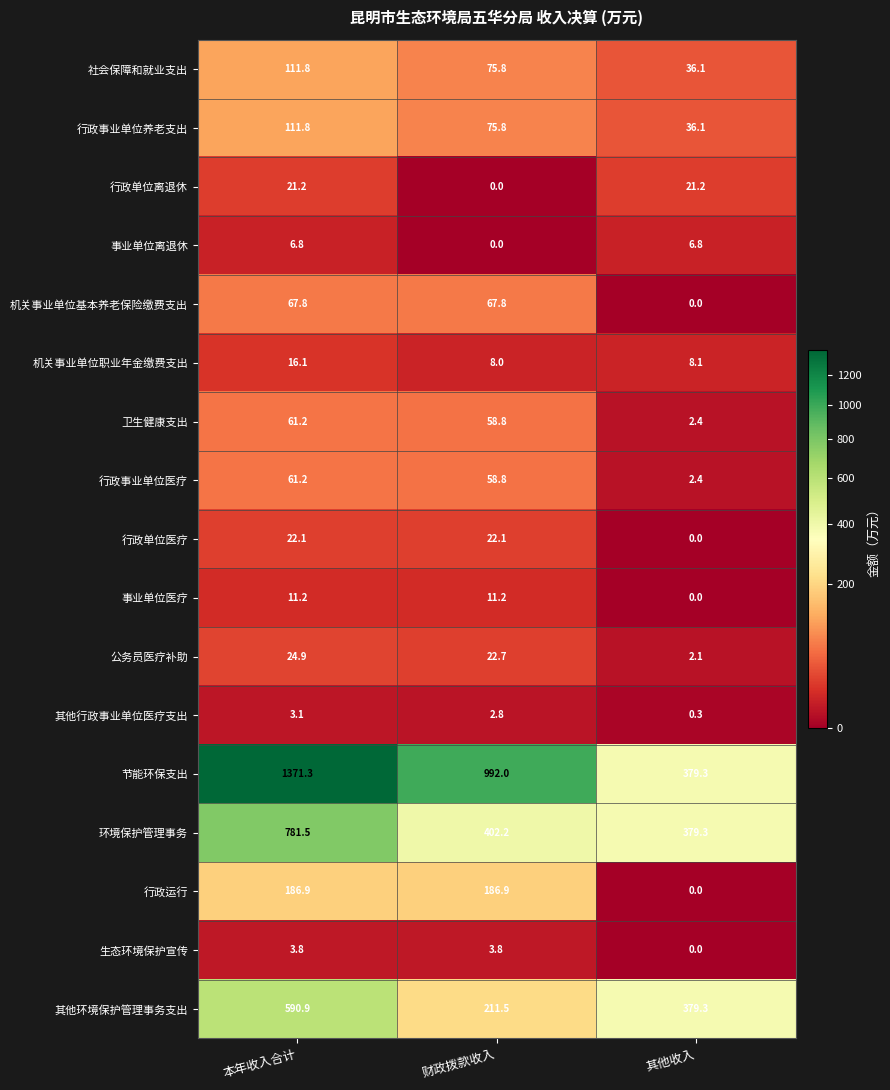

What is the maximum value shown in the chart?

1371.3